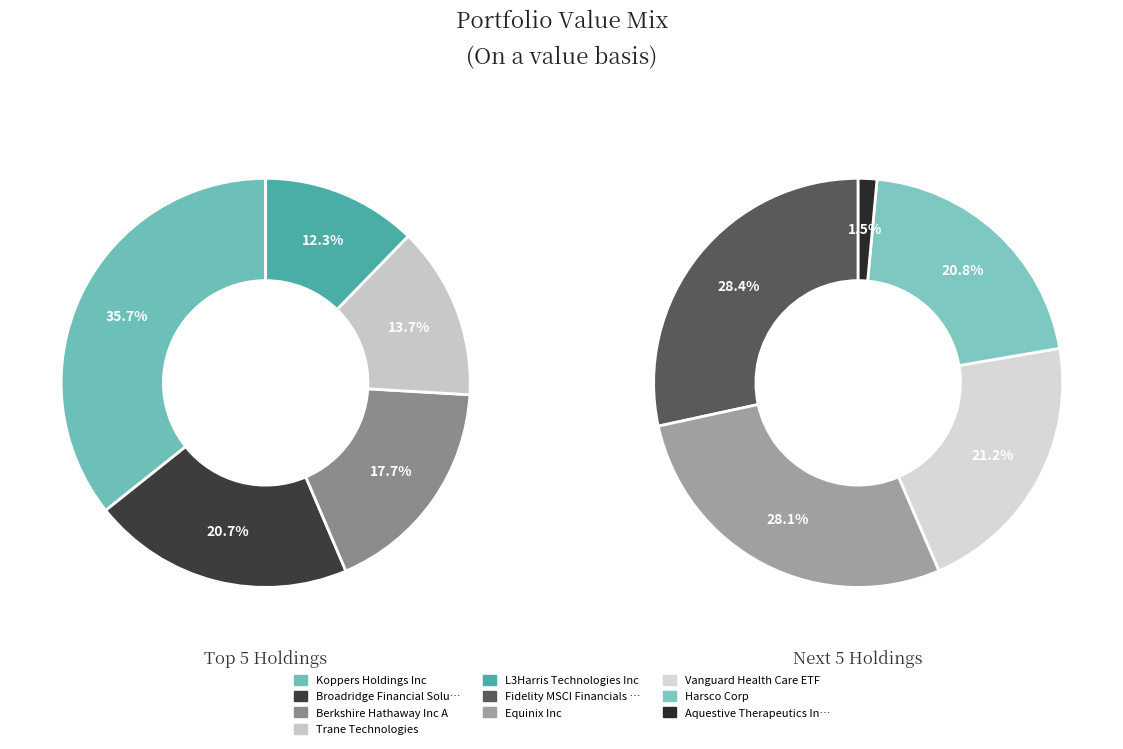

Which slice is the smallest?

Aquestive Therapeutics Inc